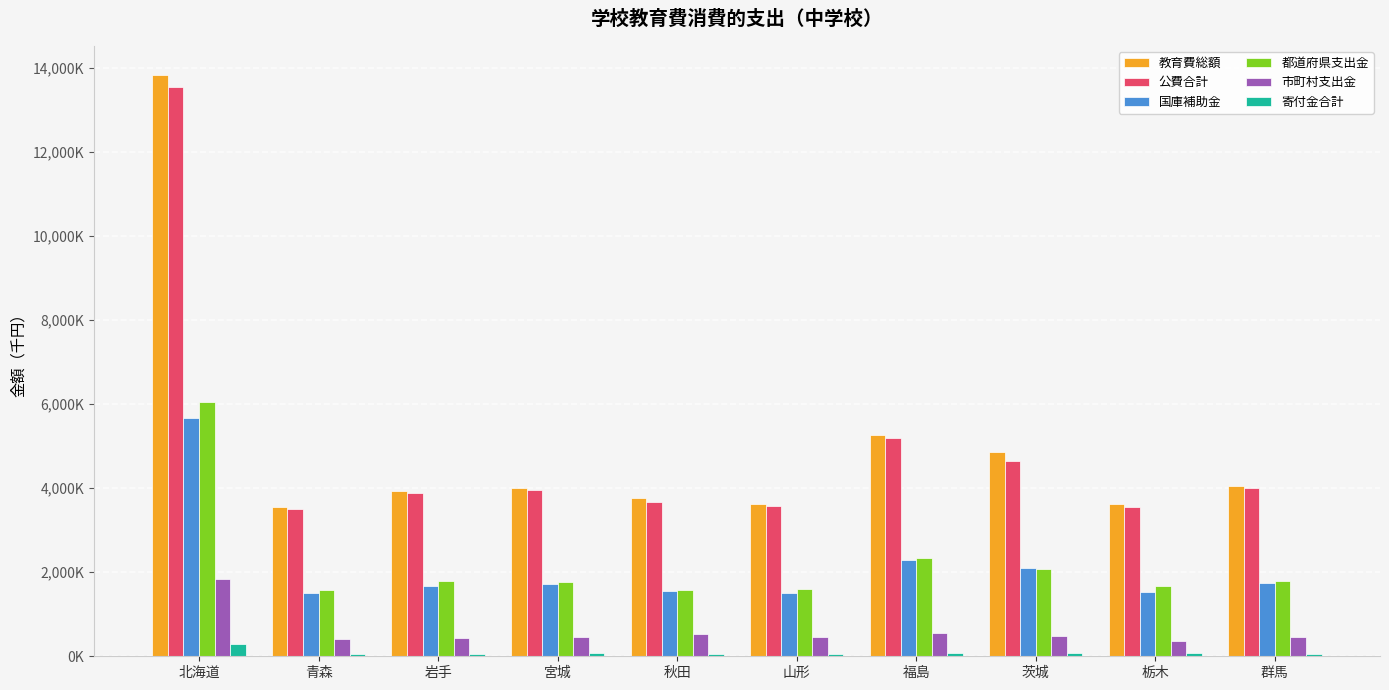

What is the average value of the 公費合計 series?

4946163